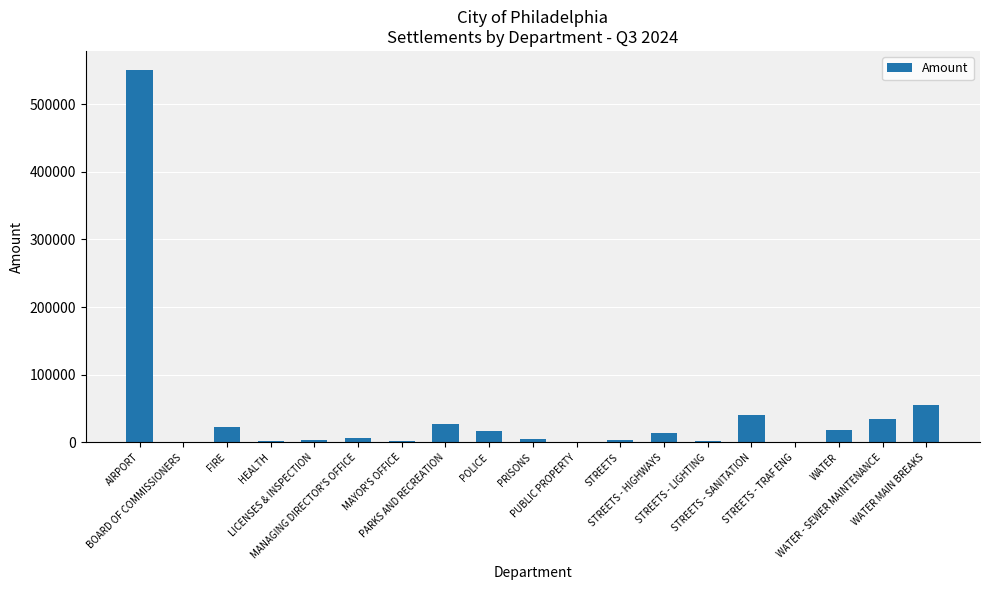

At which category does the chart reach its peak across all series?

AIRPORT